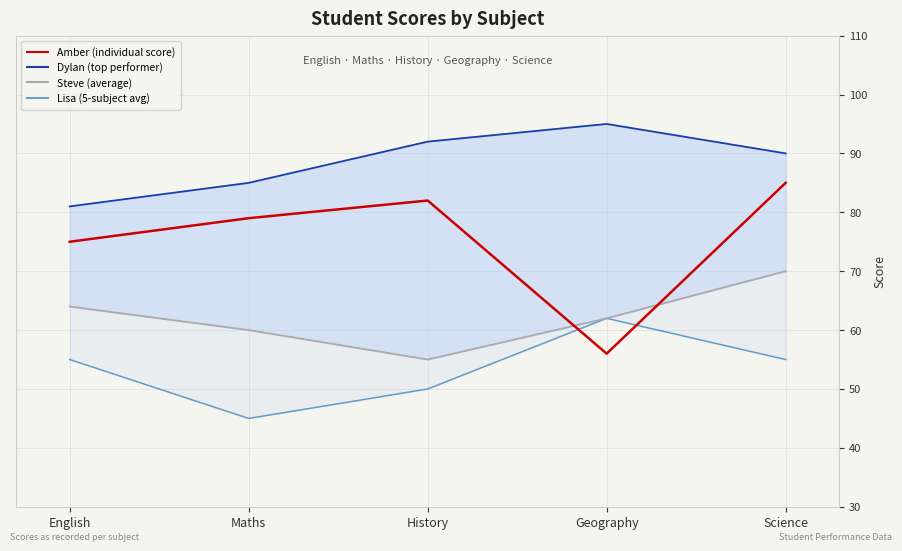

What are all the series names shown in the legend?

Amber (individual score), Dylan (top performer), Steve (average), Lisa (5-subject avg)